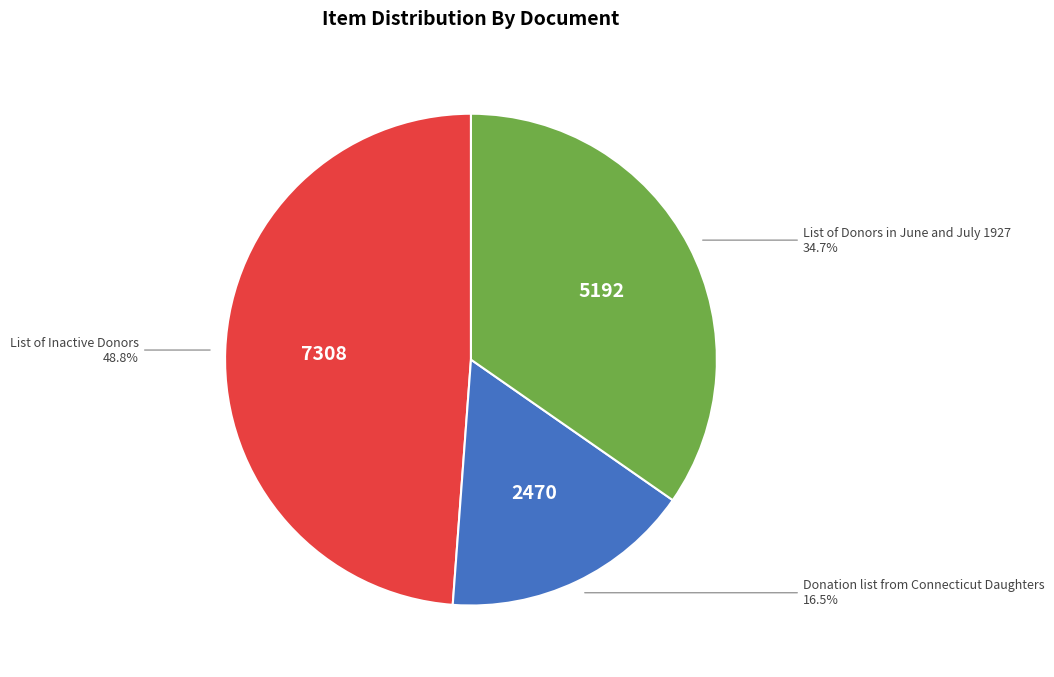

To the nearest percent, what percentage of the pie is List of Donors in June and July 1927?

35%